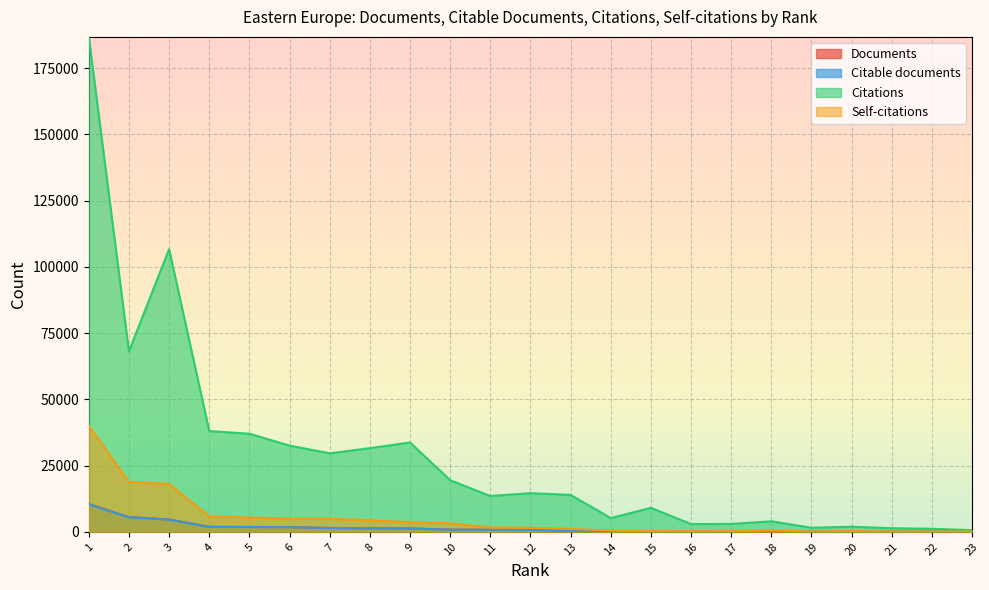

True or false: Citable documents and Documents intersect in this chart.

False